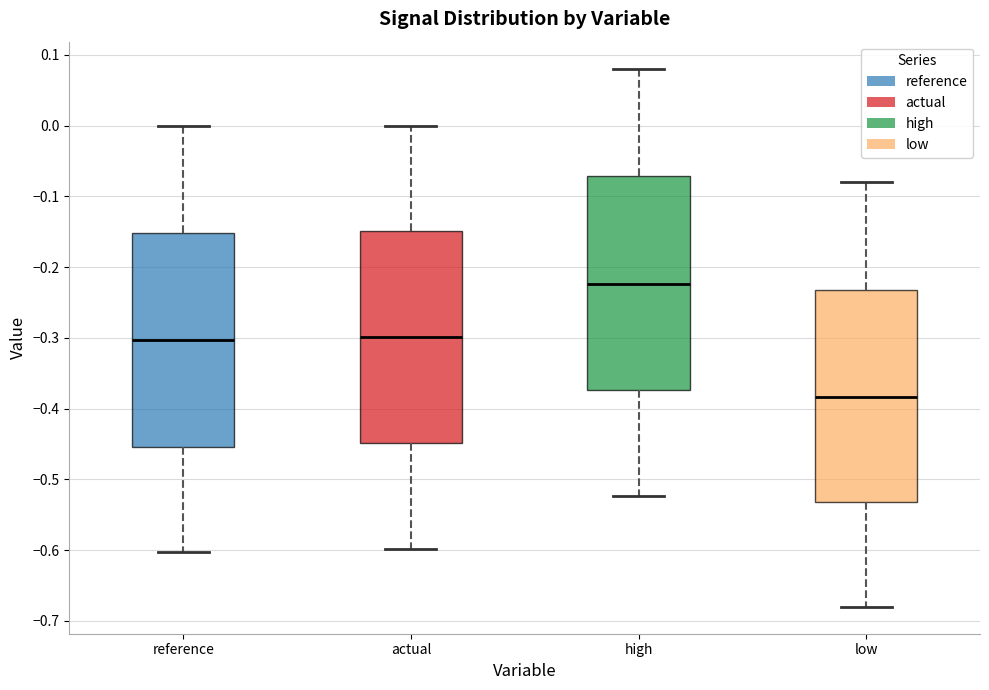

Reading left to right, transcribe this box plot: for each box, give where its median line is, the range the box spans, and where its two whiskers end, as read against the y-axis. The values are not printed on the chart, so give them approximately, as read against the axis.

reference: median -0.30, box -0.45 to -0.15, whiskers -0.60 to 0.00
actual: median -0.30, box -0.45 to -0.15, whiskers -0.60 to 0.00
high: median -0.22, box -0.37 to -0.07, whiskers -0.52 to 0.08
low: median -0.38, box -0.53 to -0.23, whiskers -0.68 to -0.08